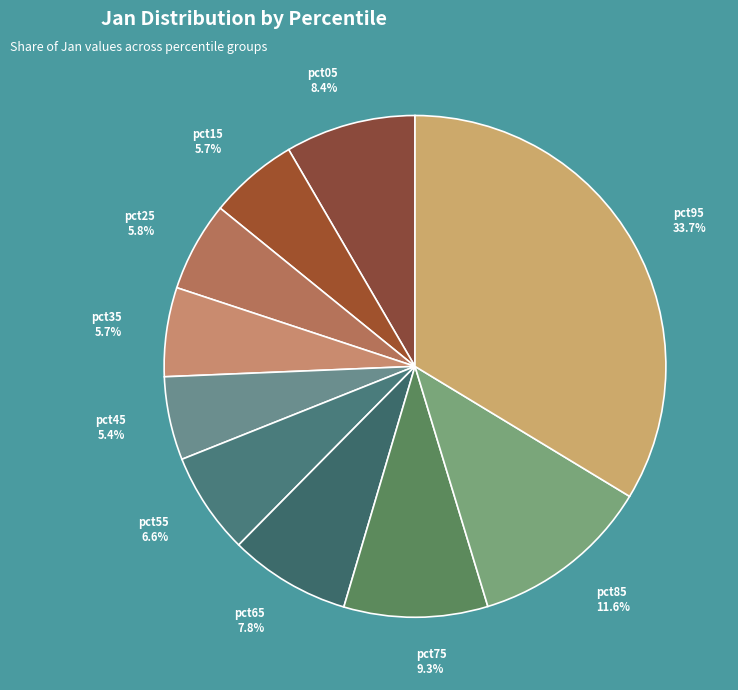

To the nearest percent, what portion does pct55 represent?

7%